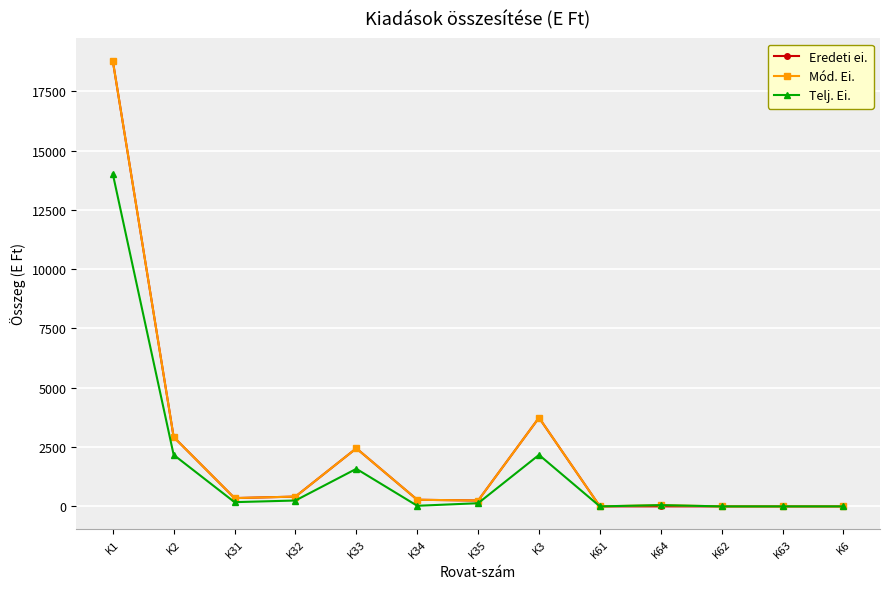

What is the label of the 1st point from the right?

K6